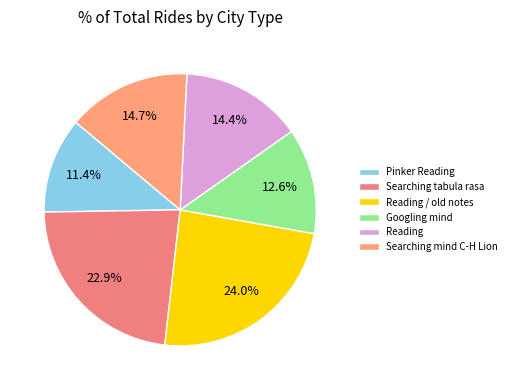

How many slices are in this pie chart?

6